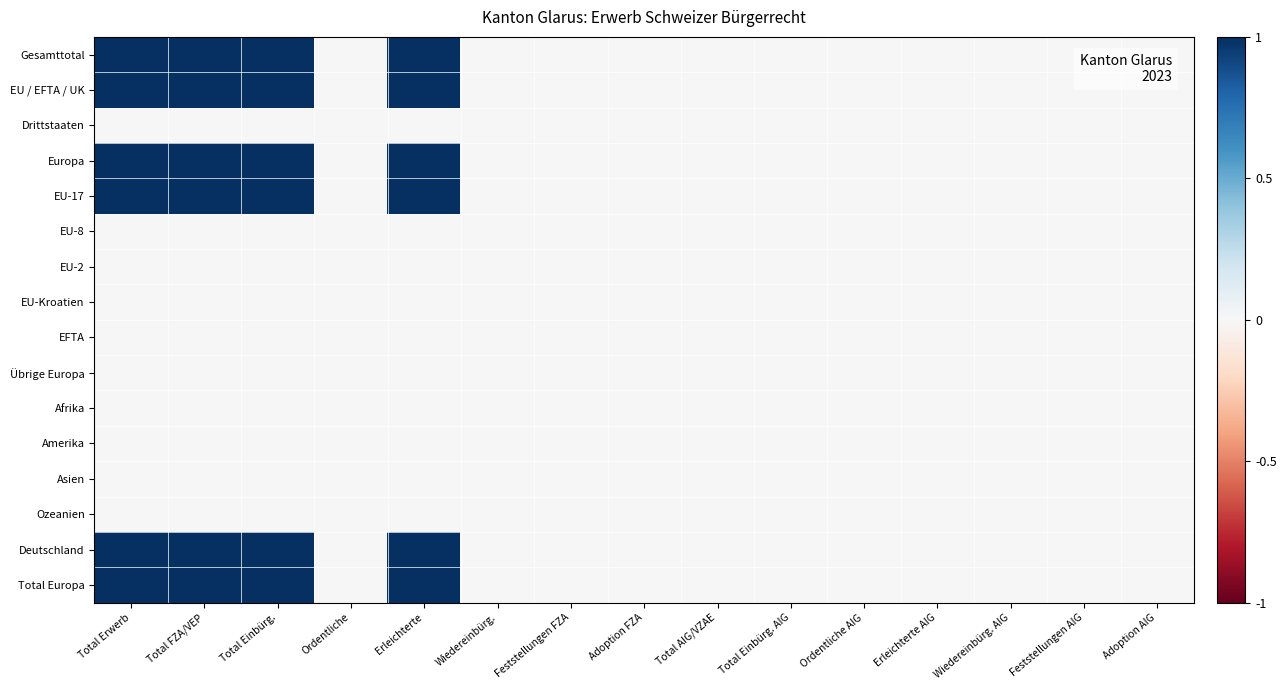

Reading right to left, what are all the values shown in this chart?

Gesamttotal: Adoption AIG=0	Feststellungen AIG=0	Wiedereinbürg. AIG=0	Erleichterte AIG=0	Ordentliche AIG=0	Total Einbürg. AIG=0	Total AIG/VZAE=0	Adoption FZA=0	Feststellungen FZA=0	Wiedereinbürg.=0	Erleichterte=1	Ordentliche=0	Total Einbürg.=1	Total FZA/VEP=1	Total Erwerb=1
EU / EFTA / UK: Adoption AIG=0	Feststellungen AIG=0	Wiedereinbürg. AIG=0	Erleichterte AIG=0	Ordentliche AIG=0	Total Einbürg. AIG=0	Total AIG/VZAE=0	Adoption FZA=0	Feststellungen FZA=0	Wiedereinbürg.=0	Erleichterte=1	Ordentliche=0	Total Einbürg.=1	Total FZA/VEP=1	Total Erwerb=1
Drittstaaten: Adoption AIG=0	Feststellungen AIG=0	Wiedereinbürg. AIG=0	Erleichterte AIG=0	Ordentliche AIG=0	Total Einbürg. AIG=0	Total AIG/VZAE=0	Adoption FZA=0	Feststellungen FZA=0	Wiedereinbürg.=0	Erleichterte=0	Ordentliche=0	Total Einbürg.=0	Total FZA/VEP=0	Total Erwerb=0
Europa: Adoption AIG=0	Feststellungen AIG=0	Wiedereinbürg. AIG=0	Erleichterte AIG=0	Ordentliche AIG=0	Total Einbürg. AIG=0	Total AIG/VZAE=0	Adoption FZA=0	Feststellungen FZA=0	Wiedereinbürg.=0	Erleichterte=1	Ordentliche=0	Total Einbürg.=1	Total FZA/VEP=1	Total Erwerb=1
EU-17: Adoption AIG=0	Feststellungen AIG=0	Wiedereinbürg. AIG=0	Erleichterte AIG=0	Ordentliche AIG=0	Total Einbürg. AIG=0	Total AIG/VZAE=0	Adoption FZA=0	Feststellungen FZA=0	Wiedereinbürg.=0	Erleichterte=1	Ordentliche=0	Total Einbürg.=1	Total FZA/VEP=1	Total Erwerb=1
EU-8: Adoption AIG=0	Feststellungen AIG=0	Wiedereinbürg. AIG=0	Erleichterte AIG=0	Ordentliche AIG=0	Total Einbürg. AIG=0	Total AIG/VZAE=0	Adoption FZA=0	Feststellungen FZA=0	Wiedereinbürg.=0	Erleichterte=0	Ordentliche=0	Total Einbürg.=0	Total FZA/VEP=0	Total Erwerb=0
EU-2: Adoption AIG=0	Feststellungen AIG=0	Wiedereinbürg. AIG=0	Erleichterte AIG=0	Ordentliche AIG=0	Total Einbürg. AIG=0	Total AIG/VZAE=0	Adoption FZA=0	Feststellungen FZA=0	Wiedereinbürg.=0	Erleichterte=0	Ordentliche=0	Total Einbürg.=0	Total FZA/VEP=0	Total Erwerb=0
EU-Kroatien: Adoption AIG=0	Feststellungen AIG=0	Wiedereinbürg. AIG=0	Erleichterte AIG=0	Ordentliche AIG=0	Total Einbürg. AIG=0	Total AIG/VZAE=0	Adoption FZA=0	Feststellungen FZA=0	Wiedereinbürg.=0	Erleichterte=0	Ordentliche=0	Total Einbürg.=0	Total FZA/VEP=0	Total Erwerb=0
EFTA: Adoption AIG=0	Feststellungen AIG=0	Wiedereinbürg. AIG=0	Erleichterte AIG=0	Ordentliche AIG=0	Total Einbürg. AIG=0	Total AIG/VZAE=0	Adoption FZA=0	Feststellungen FZA=0	Wiedereinbürg.=0	Erleichterte=0	Ordentliche=0	Total Einbürg.=0	Total FZA/VEP=0	Total Erwerb=0
Übrige Europa: Adoption AIG=0	Feststellungen AIG=0	Wiedereinbürg. AIG=0	Erleichterte AIG=0	Ordentliche AIG=0	Total Einbürg. AIG=0	Total AIG/VZAE=0	Adoption FZA=0	Feststellungen FZA=0	Wiedereinbürg.=0	Erleichterte=0	Ordentliche=0	Total Einbürg.=0	Total FZA/VEP=0	Total Erwerb=0
Afrika: Adoption AIG=0	Feststellungen AIG=0	Wiedereinbürg. AIG=0	Erleichterte AIG=0	Ordentliche AIG=0	Total Einbürg. AIG=0	Total AIG/VZAE=0	Adoption FZA=0	Feststellungen FZA=0	Wiedereinbürg.=0	Erleichterte=0	Ordentliche=0	Total Einbürg.=0	Total FZA/VEP=0	Total Erwerb=0
Amerika: Adoption AIG=0	Feststellungen AIG=0	Wiedereinbürg. AIG=0	Erleichterte AIG=0	Ordentliche AIG=0	Total Einbürg. AIG=0	Total AIG/VZAE=0	Adoption FZA=0	Feststellungen FZA=0	Wiedereinbürg.=0	Erleichterte=0	Ordentliche=0	Total Einbürg.=0	Total FZA/VEP=0	Total Erwerb=0
Asien: Adoption AIG=0	Feststellungen AIG=0	Wiedereinbürg. AIG=0	Erleichterte AIG=0	Ordentliche AIG=0	Total Einbürg. AIG=0	Total AIG/VZAE=0	Adoption FZA=0	Feststellungen FZA=0	Wiedereinbürg.=0	Erleichterte=0	Ordentliche=0	Total Einbürg.=0	Total FZA/VEP=0	Total Erwerb=0
Ozeanien: Adoption AIG=0	Feststellungen AIG=0	Wiedereinbürg. AIG=0	Erleichterte AIG=0	Ordentliche AIG=0	Total Einbürg. AIG=0	Total AIG/VZAE=0	Adoption FZA=0	Feststellungen FZA=0	Wiedereinbürg.=0	Erleichterte=0	Ordentliche=0	Total Einbürg.=0	Total FZA/VEP=0	Total Erwerb=0
Deutschland: Adoption AIG=0	Feststellungen AIG=0	Wiedereinbürg. AIG=0	Erleichterte AIG=0	Ordentliche AIG=0	Total Einbürg. AIG=0	Total AIG/VZAE=0	Adoption FZA=0	Feststellungen FZA=0	Wiedereinbürg.=0	Erleichterte=1	Ordentliche=0	Total Einbürg.=1	Total FZA/VEP=1	Total Erwerb=1
Total Europa: Adoption AIG=0	Feststellungen AIG=0	Wiedereinbürg. AIG=0	Erleichterte AIG=0	Ordentliche AIG=0	Total Einbürg. AIG=0	Total AIG/VZAE=0	Adoption FZA=0	Feststellungen FZA=0	Wiedereinbürg.=0	Erleichterte=1	Ordentliche=0	Total Einbürg.=1	Total FZA/VEP=1	Total Erwerb=1